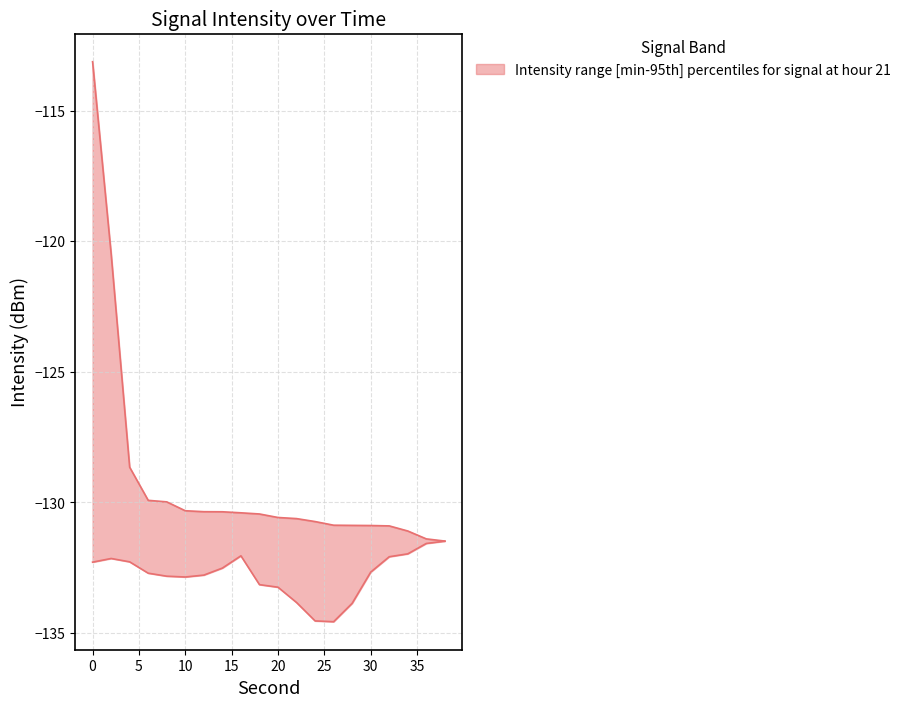

What value does the lower series have at 6?

-132.7